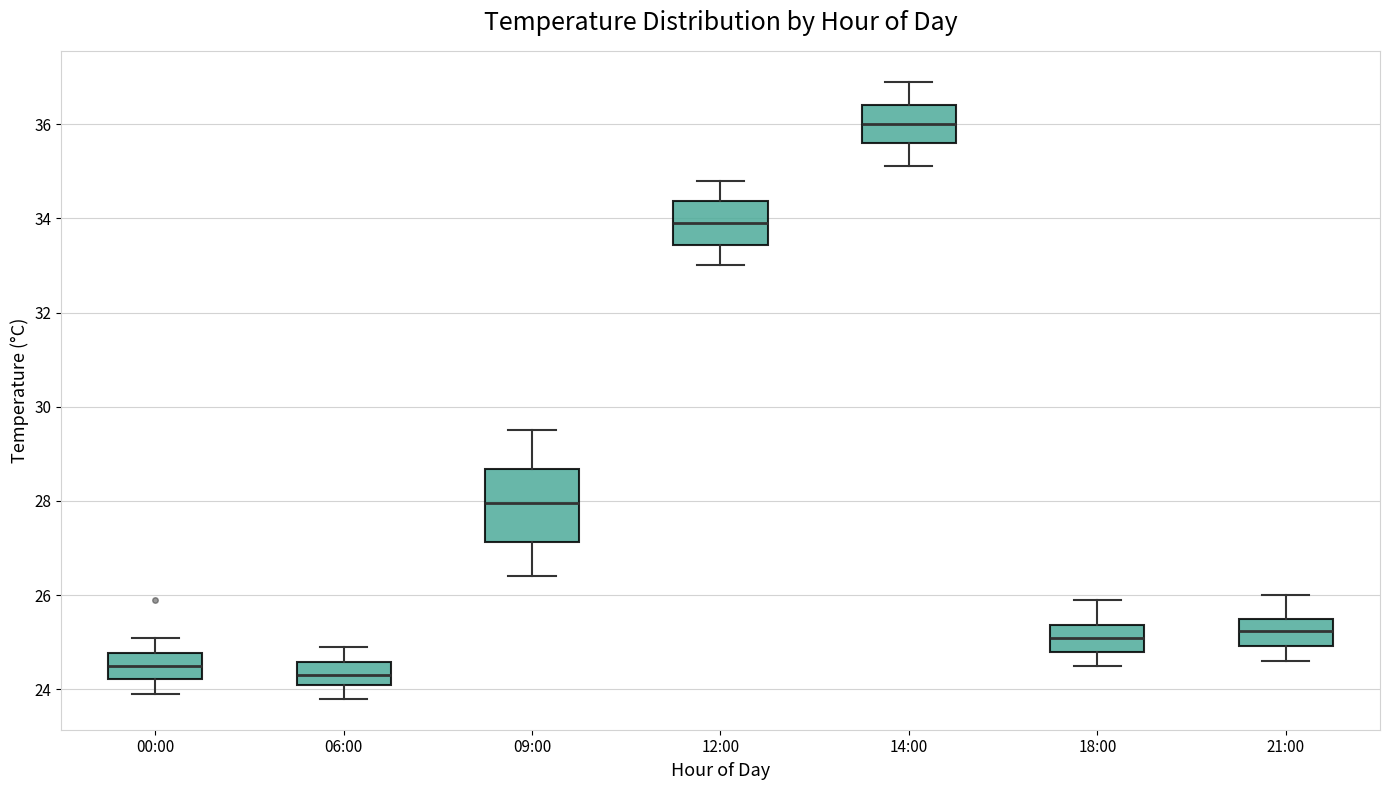

Where does the lower whisker of the box for 14:00 end on the y-axis? The values are not printed on the chart, so give them approximately, as read against the axis.

35.2